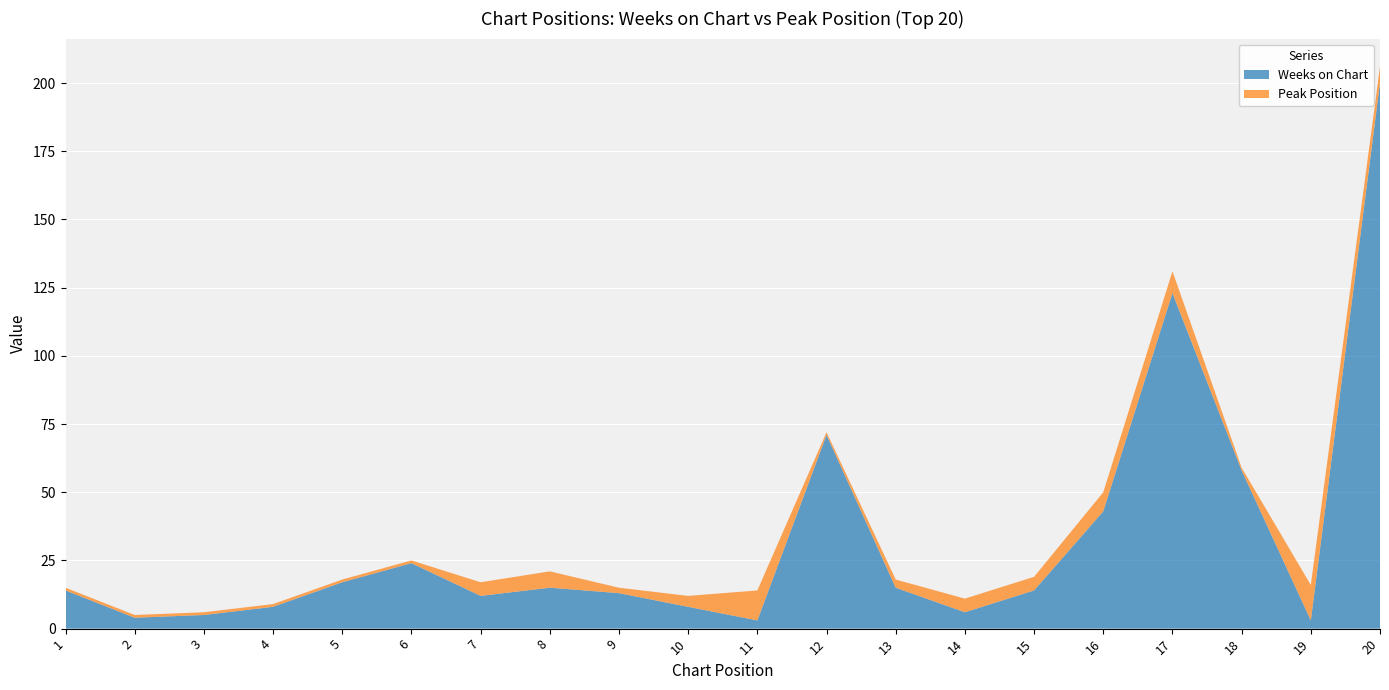

Reading left to right, transcribe all the data shown in this chart.

Weeks on Chart: 1=14	2=4	3=5	4=8	5=17	6=24	7=12	8=15	9=13	10=8	11=3	12=71	13=15	14=6	15=14	16=43	17=123	18=58	19=3	20=200
Peak Position: 1=1	2=1	3=1	4=1	5=1	6=1	7=5	8=6	9=2	10=4	11=11	12=1	13=3	14=5	15=5	16=7	17=8	18=1	19=13	20=6